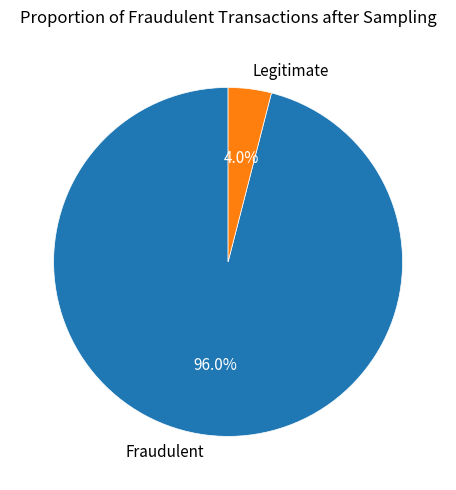

What is the majority slice?

Fraudulent